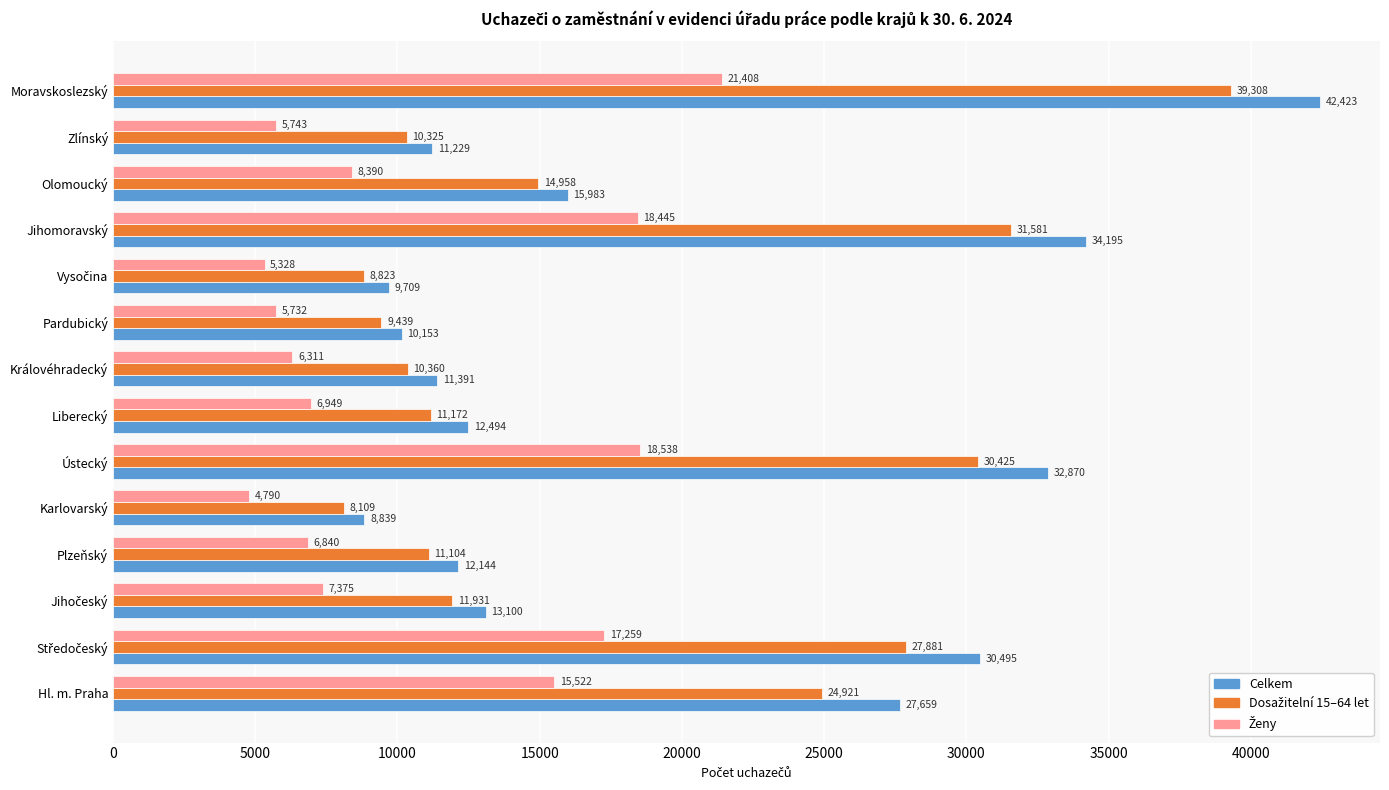

What is the sum of the Celkem values at Hl. m. Praha and Pardubický?

37812